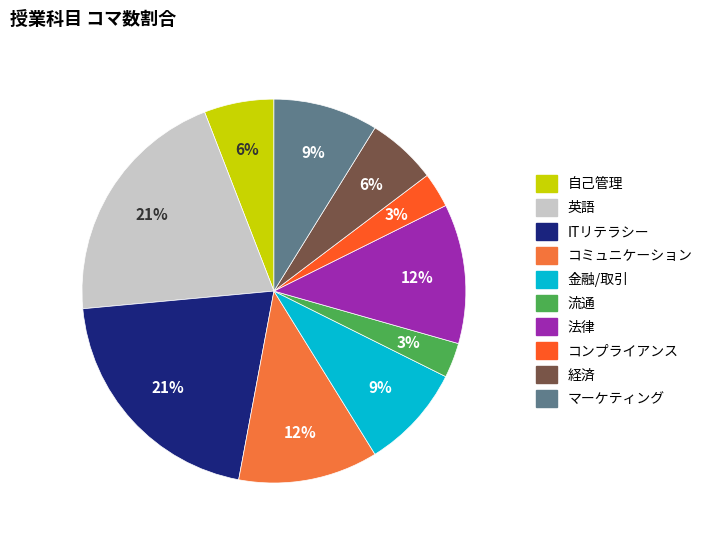

Rank the categories by value from lowest to highest.

流通, コンプライアンス, 自己管理, 経済, 金融/取引, マーケティング, コミュニケーション, 法律, 英語, ITリテラシー